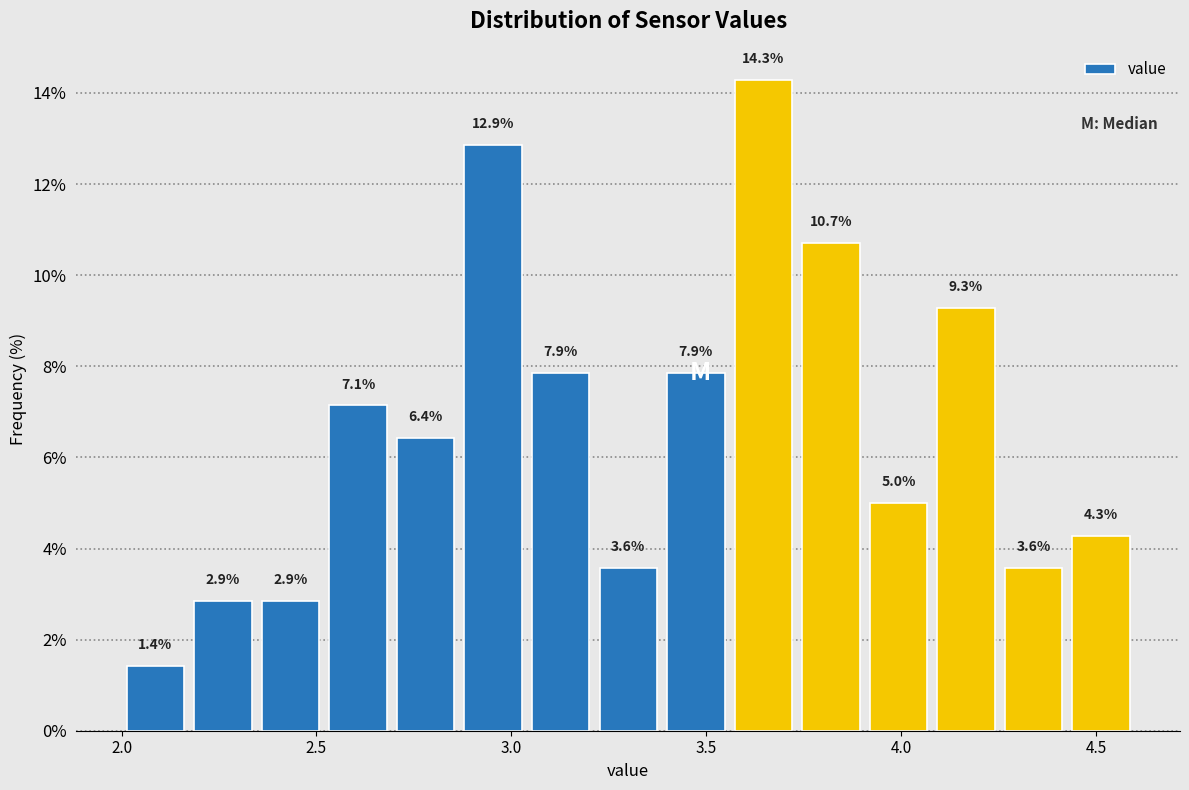

Around what value on the x-axis is the tallest bar? Give the approximate position of its centre, as read against the axis.

3.65